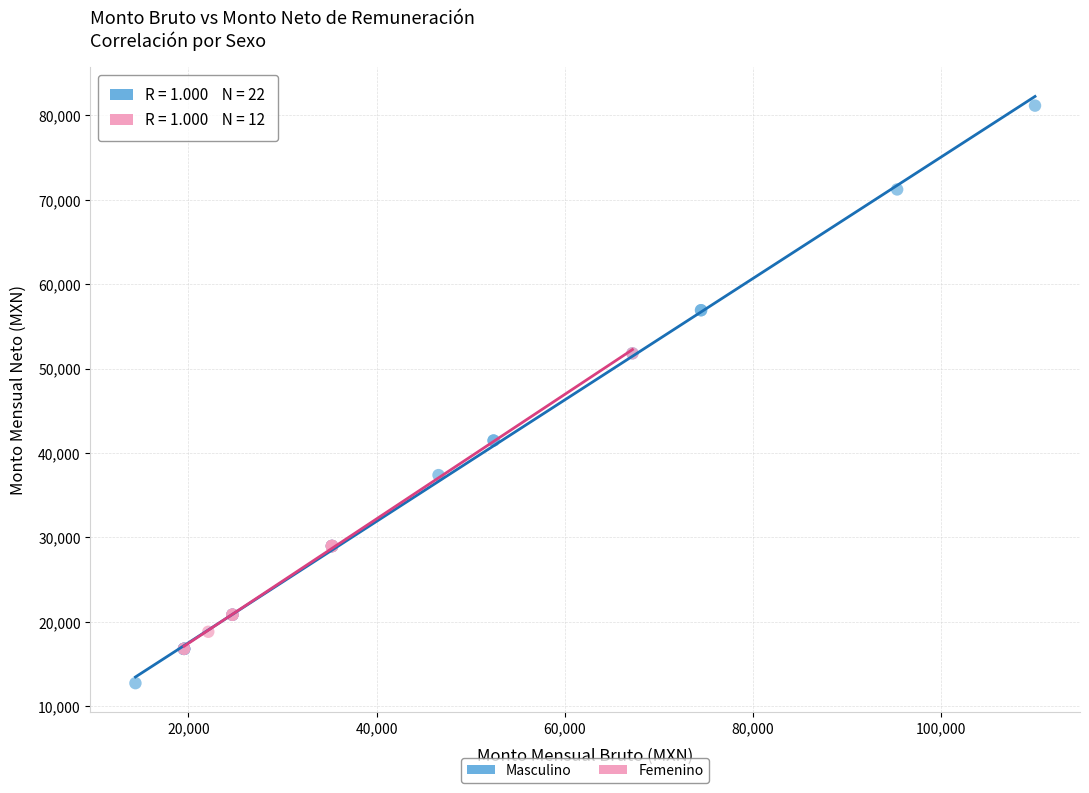

Which series has the largest Y range (max minus min)?

Masculino